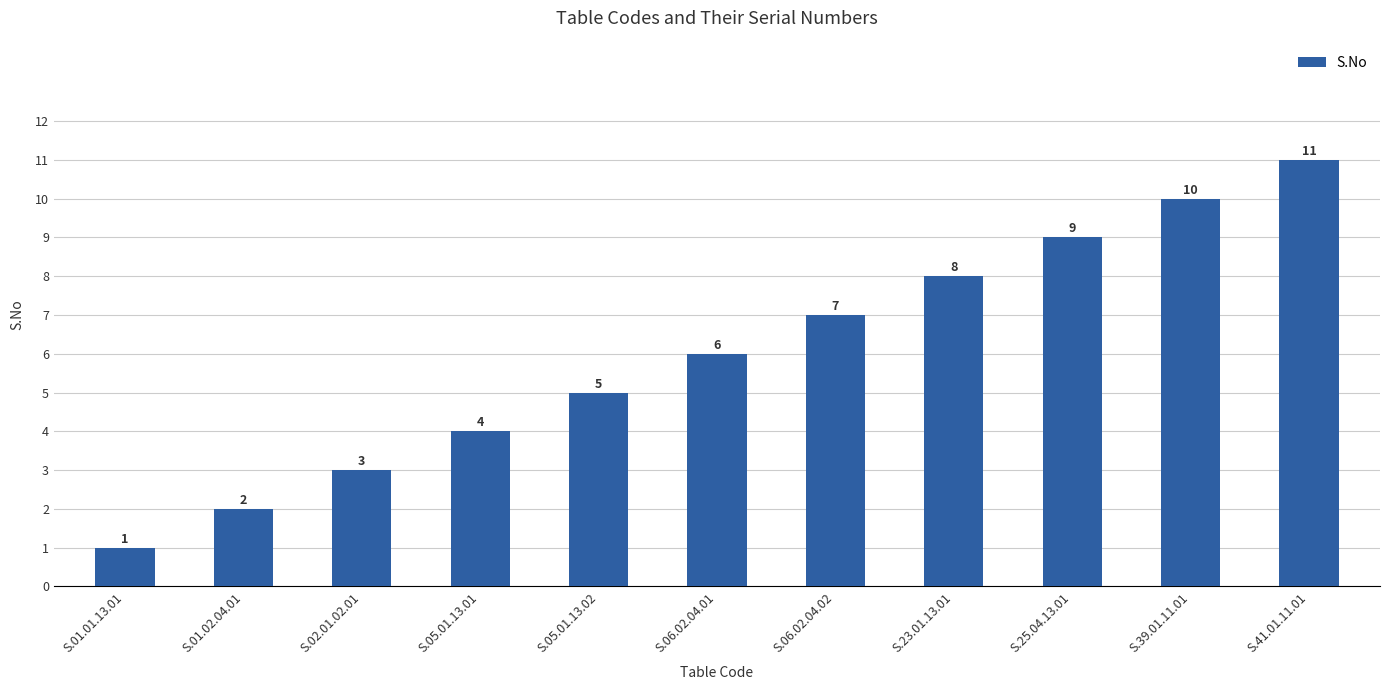

Which category has the lowest value across all series?

S.01.01.13.01